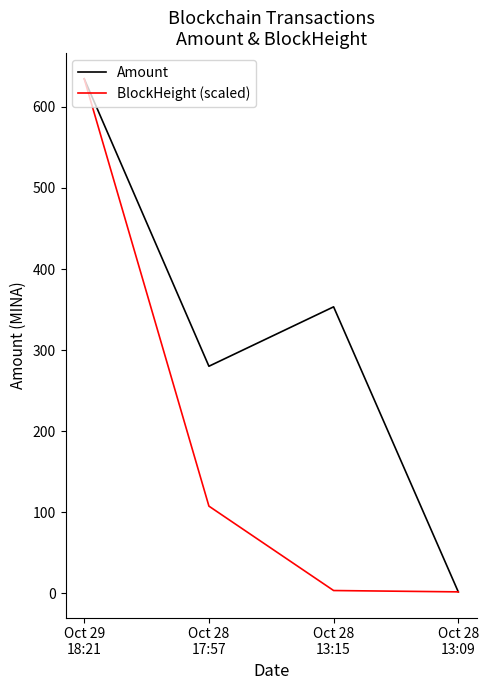

List the series in order of their overall mean, highest first.

Amount, BlockHeight (scaled)